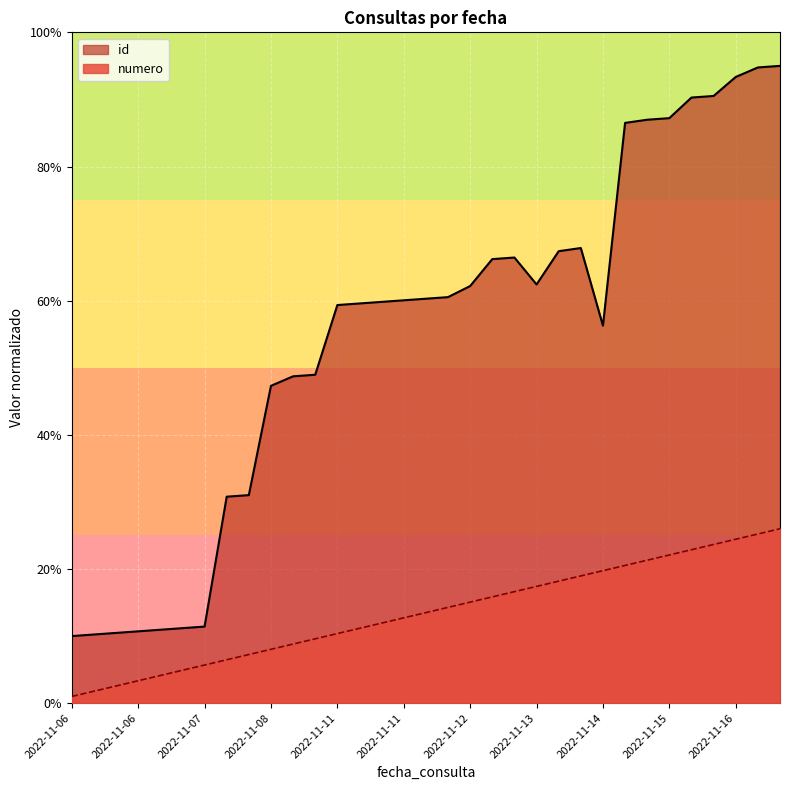

Is it true that numero equals 0.1 at 2022-11-11?

False